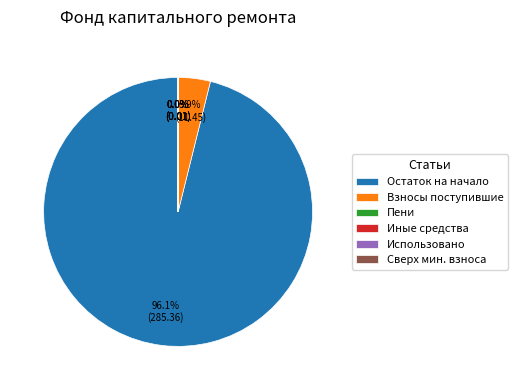

Which slice is the largest?

Остаток на начало